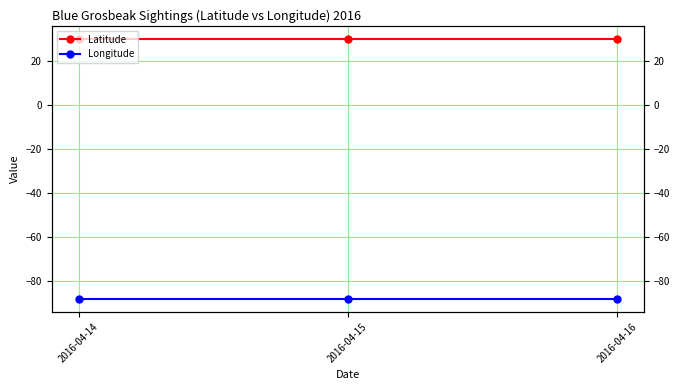

Is it true that Latitude equals 48.6 at 2016-04-15?

False